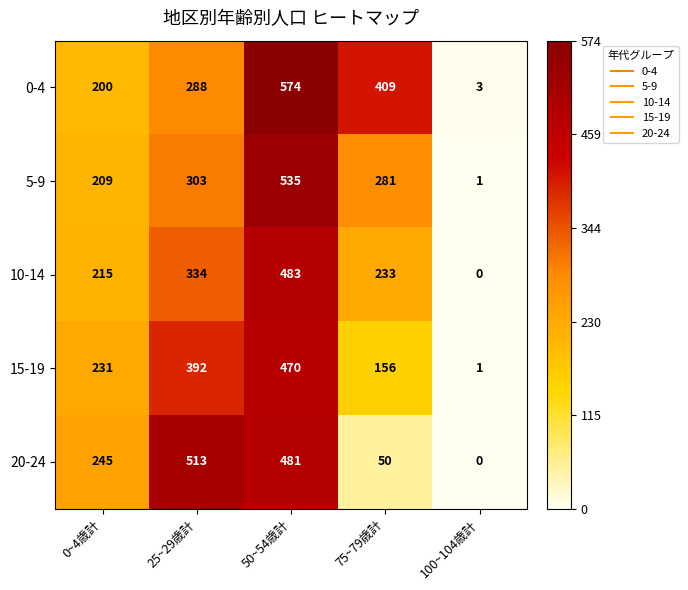

Which series has the widest spread of values?

0-4